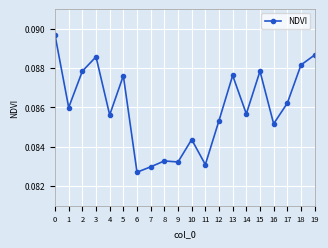

Where is the data nearest to the value 0?

6